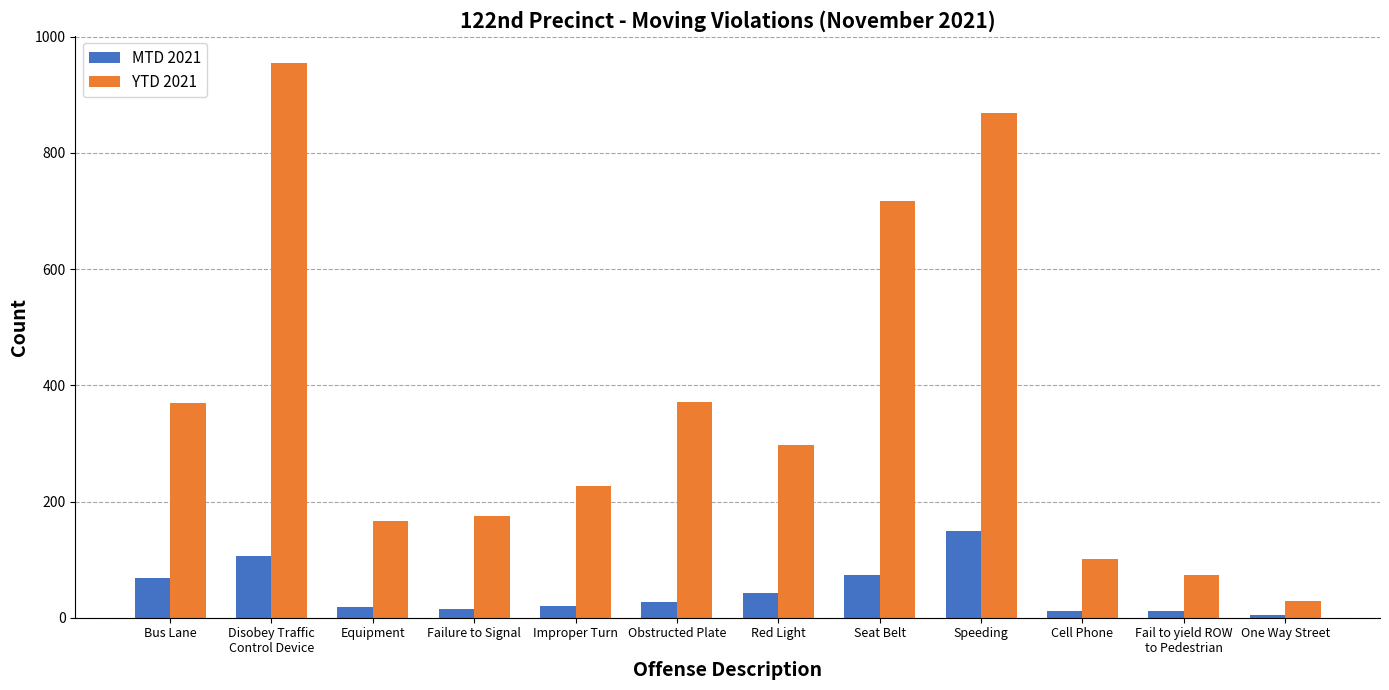

Does the chart contain stacked bars?

No